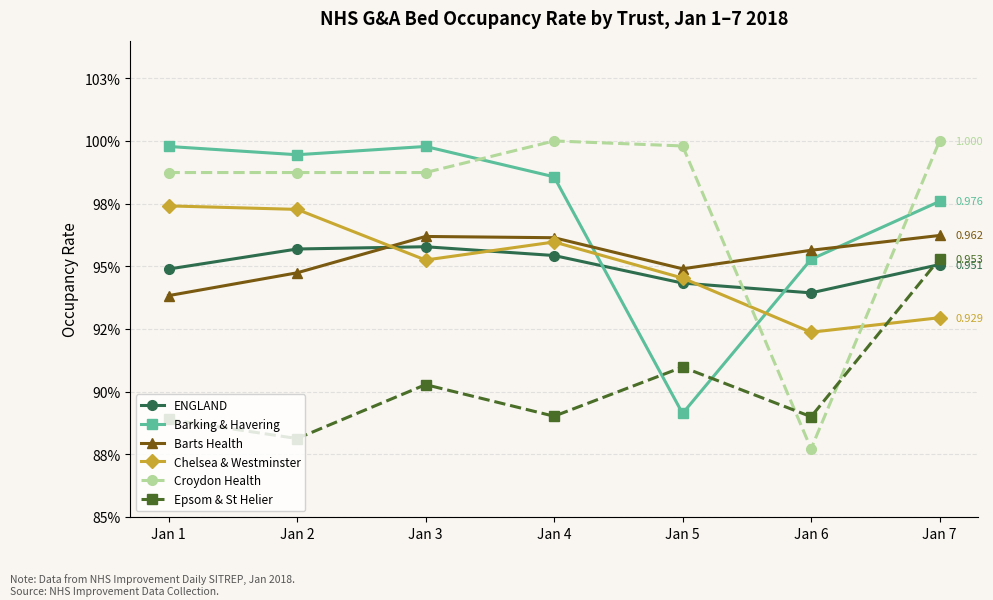

True or false: Epsom & St Helier has a value of 0.9 at Jan 2.

True